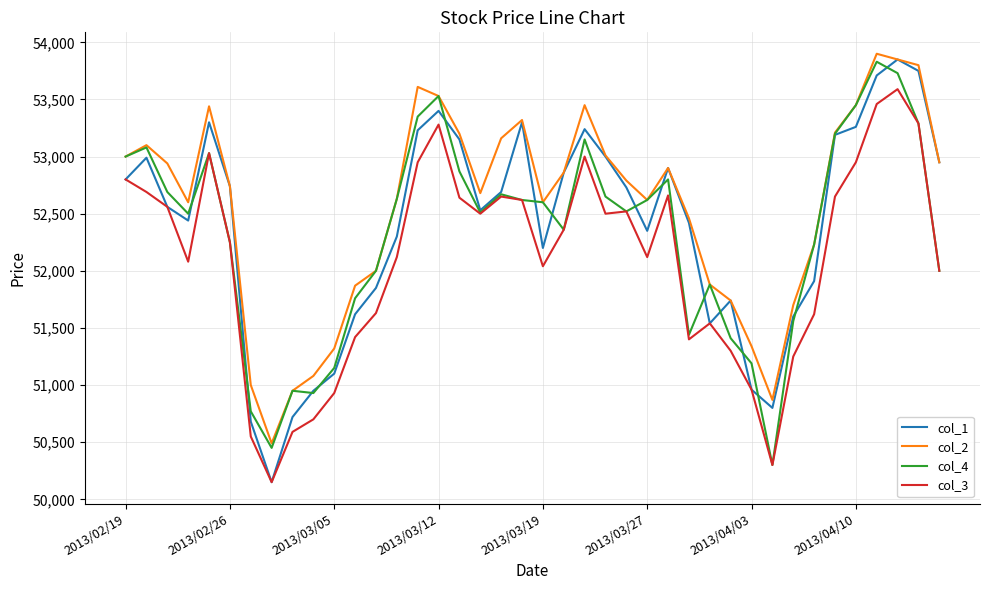

Does the chart display data point markers on the line(s)?

No